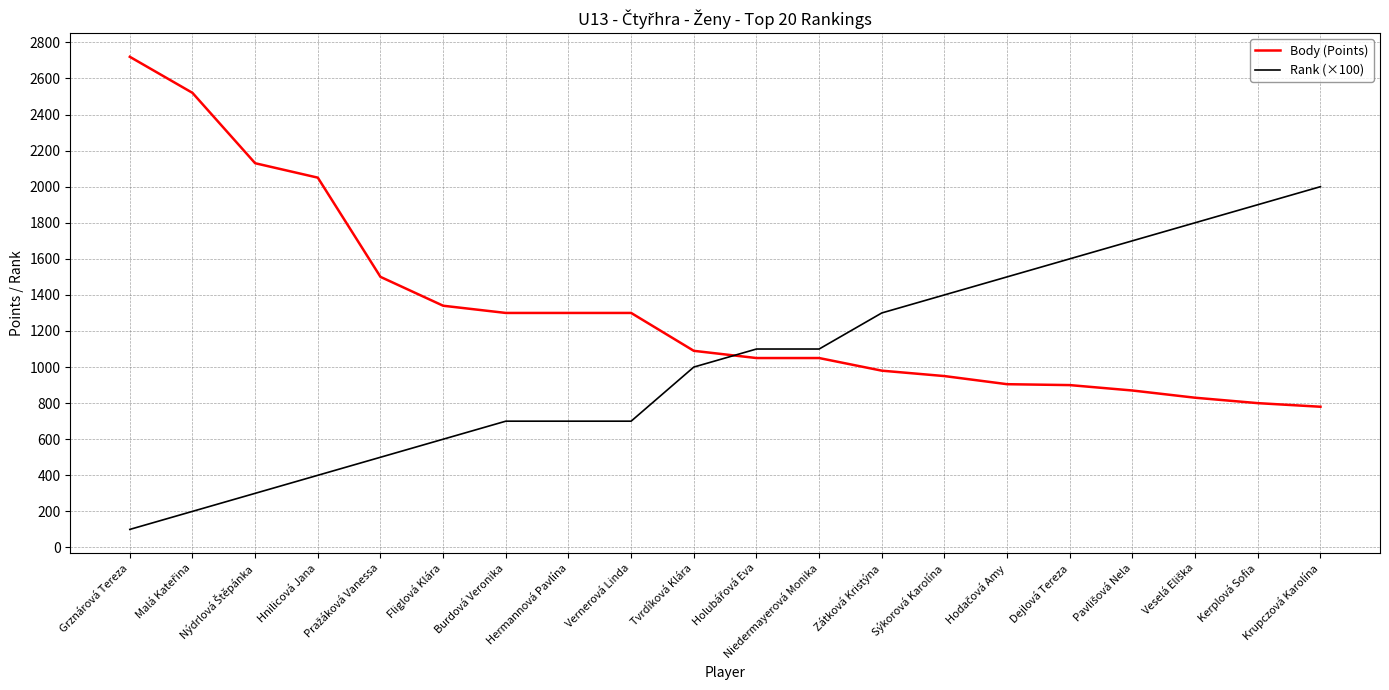

What is the average value of the Body (Points) series?

1318